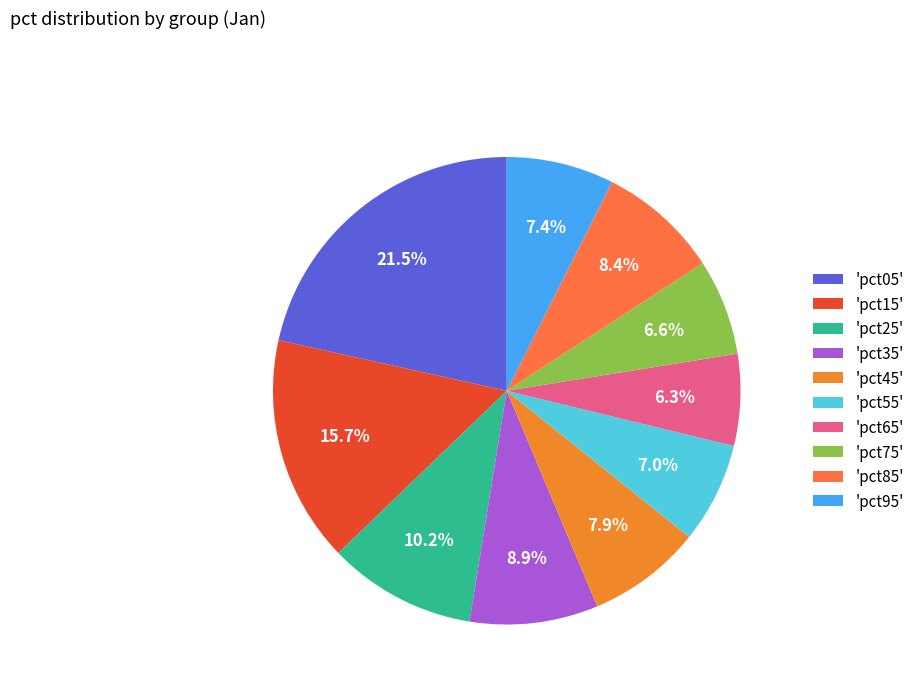

How many segments does this pie chart have?

10